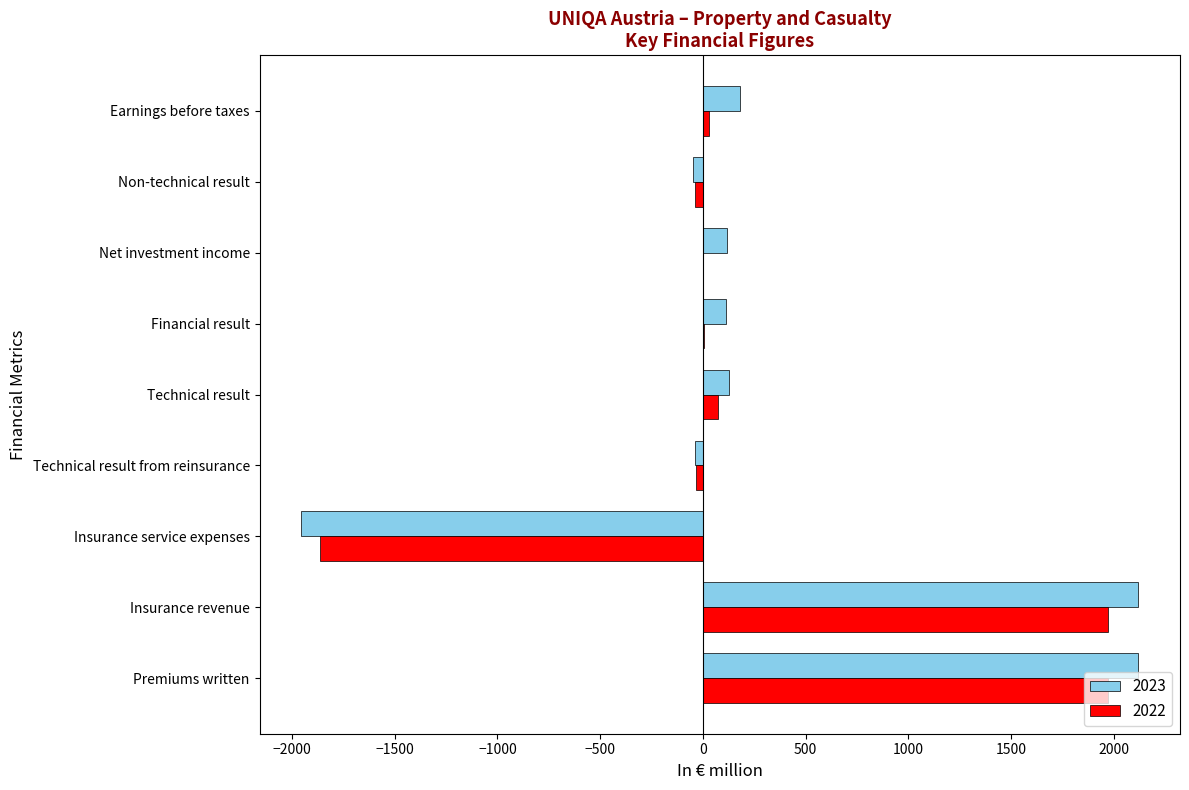

Is the value of 2022 at Technical result greater than the value of 2023 at Technical result from reinsurance?

Yes